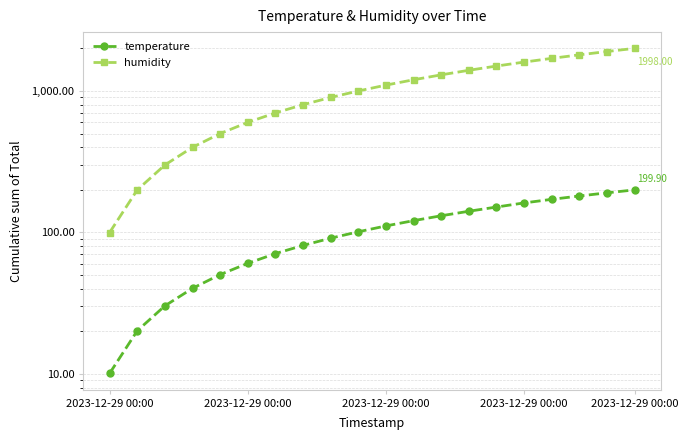

Between 2023-12-29 00:00 and 19, which series saw the biggest shift?

humidity